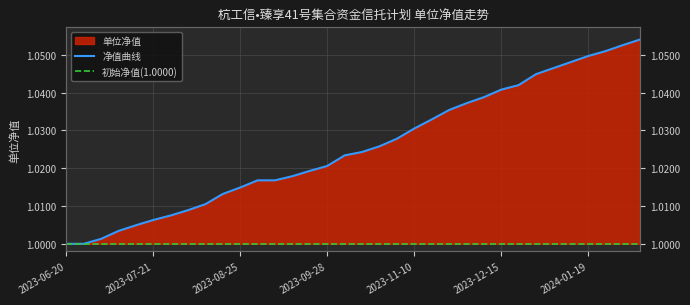

What position from the right is 2023-10-27?

16